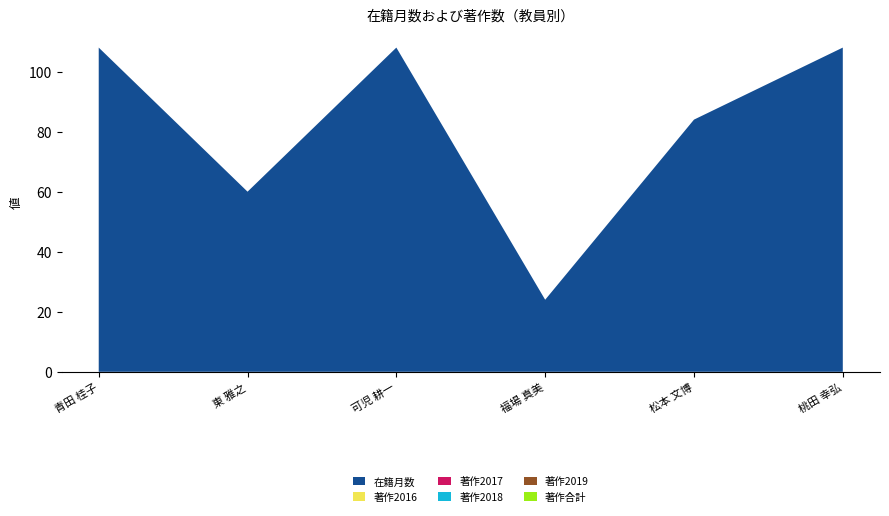

Reading right to left, what are all the values shown in this chart?

在籍月数: 60389=108	60438=84	395251=24	261577=108	60427=60	221816=108
著作2016: 60389=0	60438=0	395251=0	261577=0	60427=0	221816=0
著作2017: 60389=0	60438=0	395251=0	261577=0	60427=0	221816=0
著作2018: 60389=0	60438=0	395251=0	261577=0	60427=0	221816=0
著作2019: 60389=0	60438=0	395251=0	261577=0	60427=0	221816=0
著作合計: 60389=0	60438=0	395251=0	261577=0	60427=0	221816=0